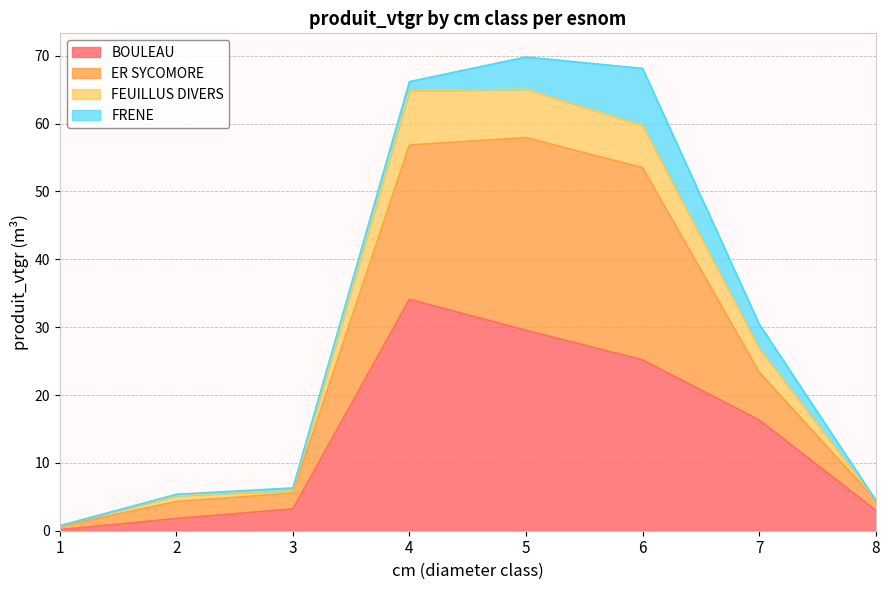

Is it true that BOULEAU equals 3.0 at 8?

True